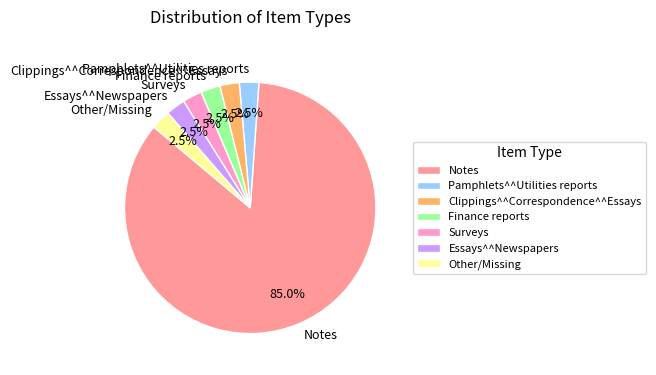

What is the total percentage of Clippings^^Correspondence^^Essays and Essays^^Newspapers?

5.0%